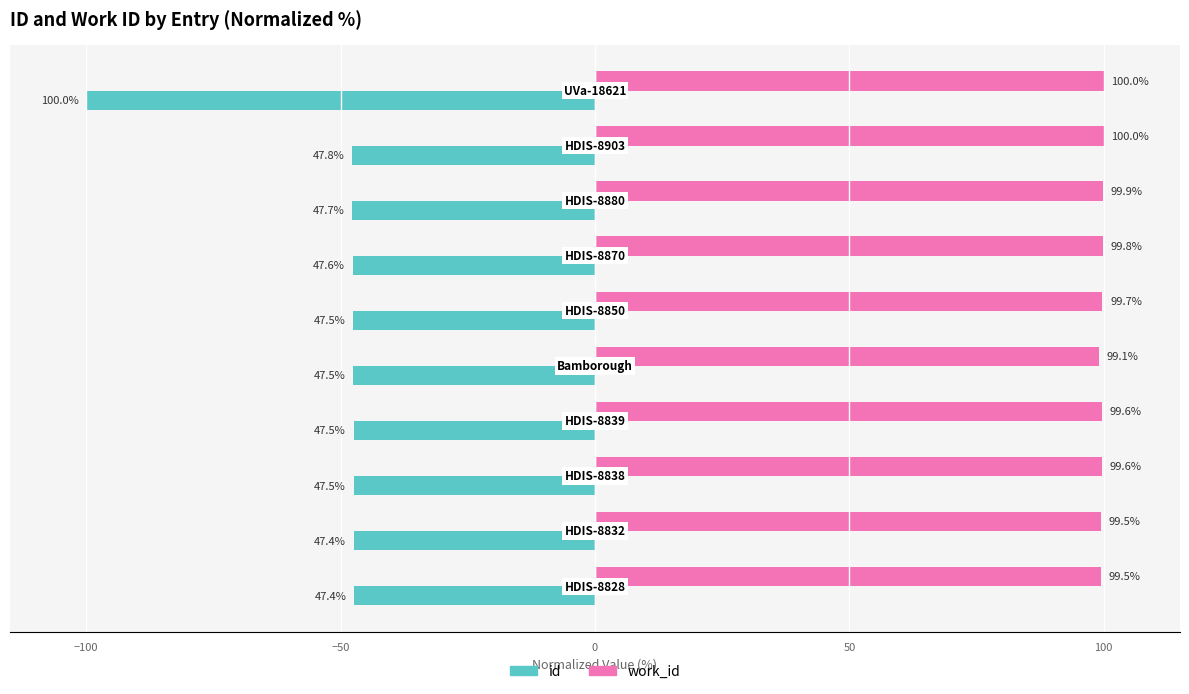

Which series has the largest range (max minus min)?

id